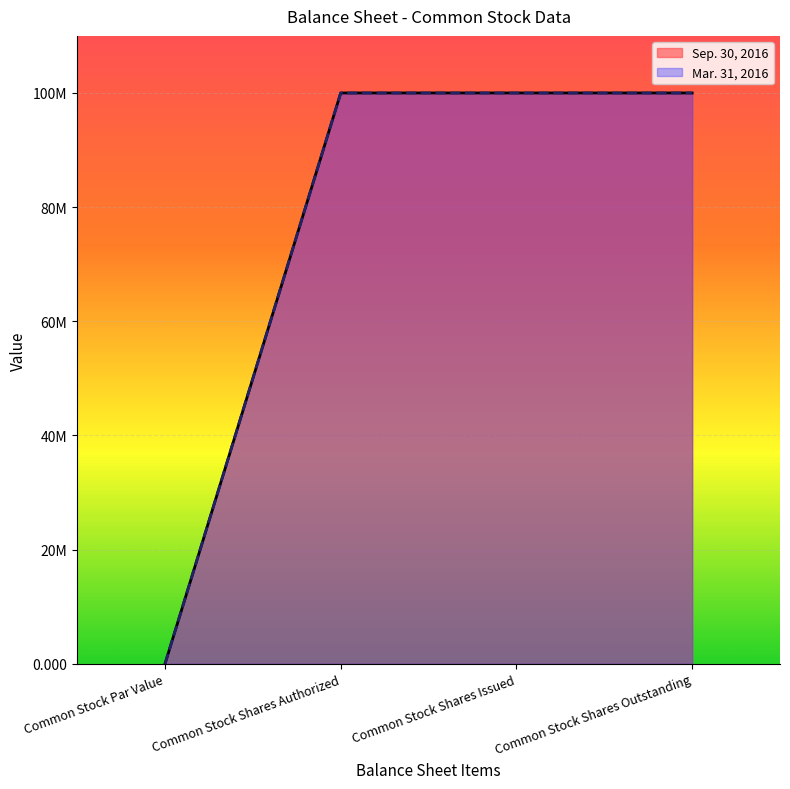

Reading left to right, extract all data points from this chart.

Sep. 30, 2016: 0.0	100000000.0	100000000.0	100000000.0
Mar. 31, 2016: 0.0	100000000.0	100000000.0	100000000.0